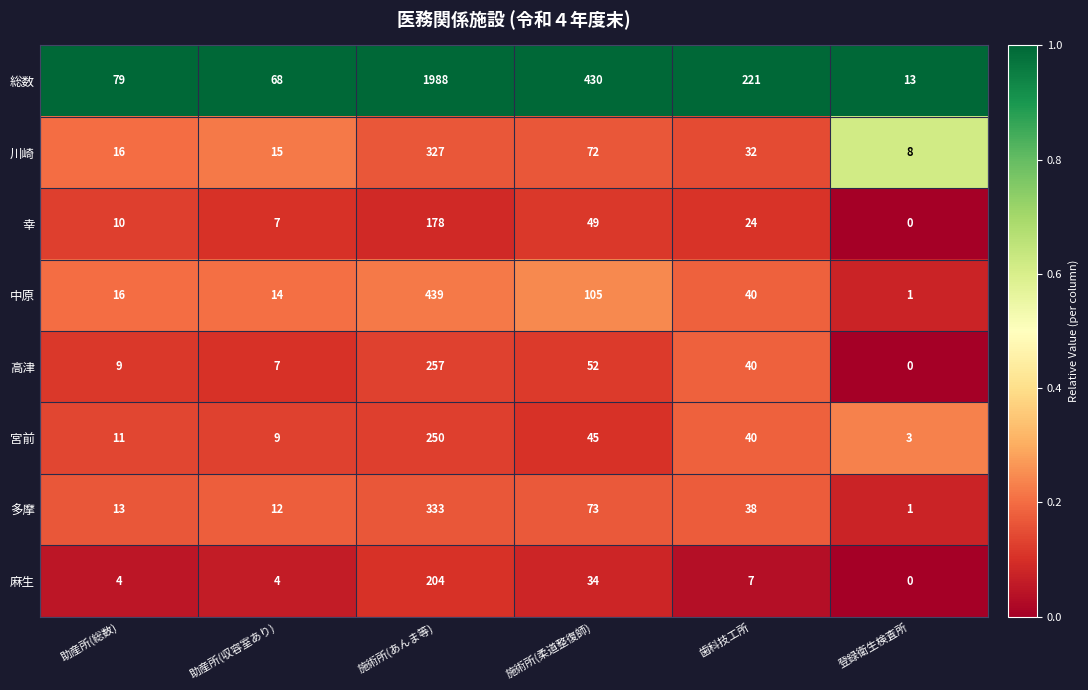

At which label does 幸 first exceed 24?

施術所(あんま等)